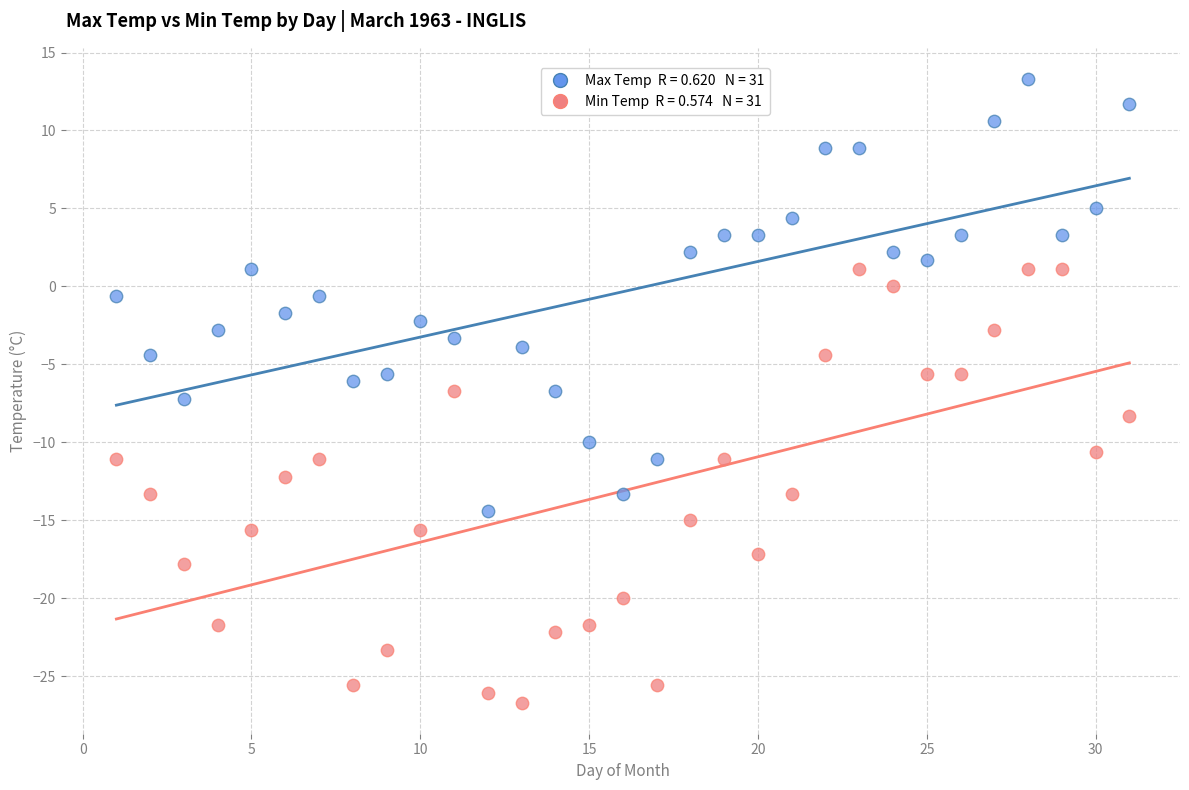

Across all data points, what is the range of Y values (max minus min)?

40.0